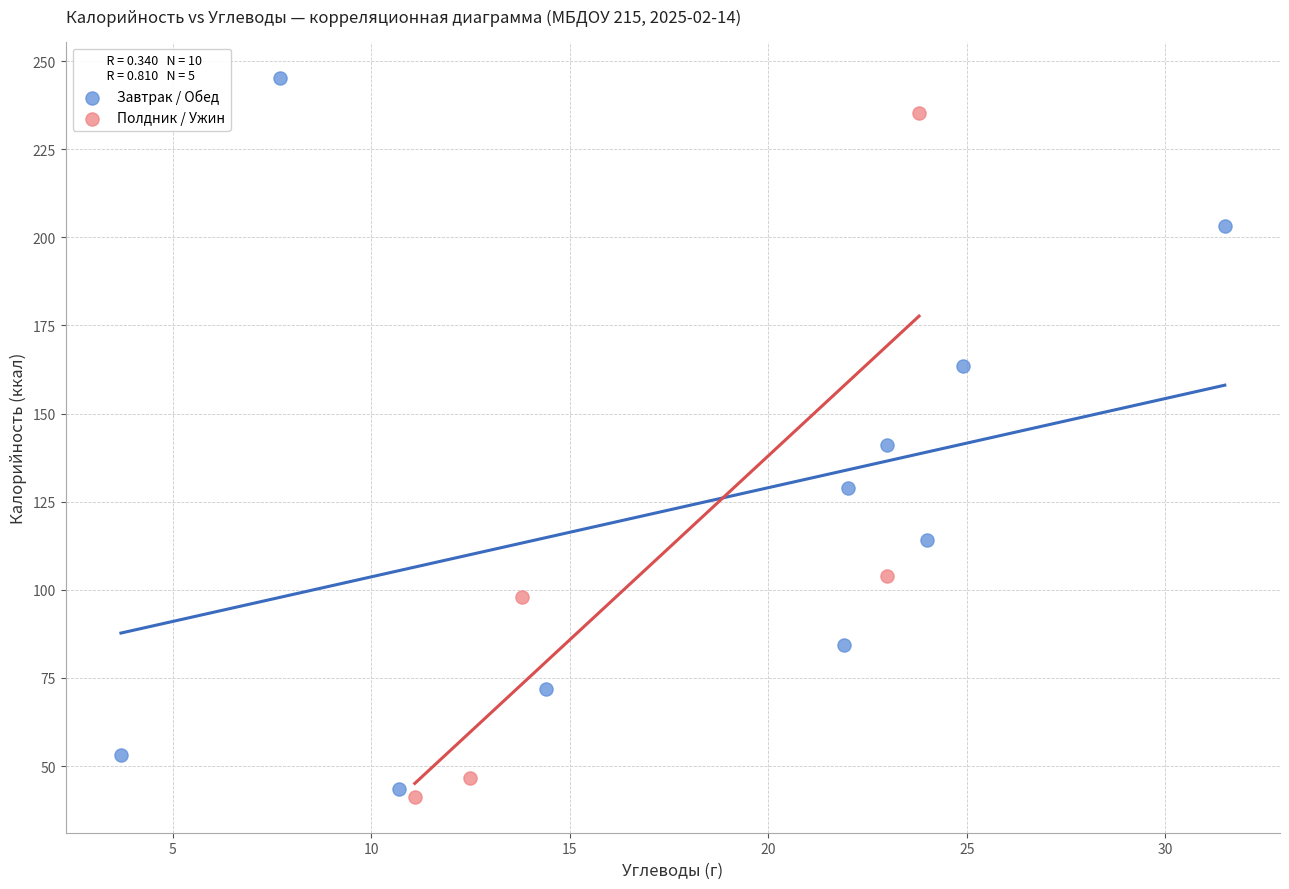

Which series reaches the maximum Y coordinate?

Завтрак / Обед